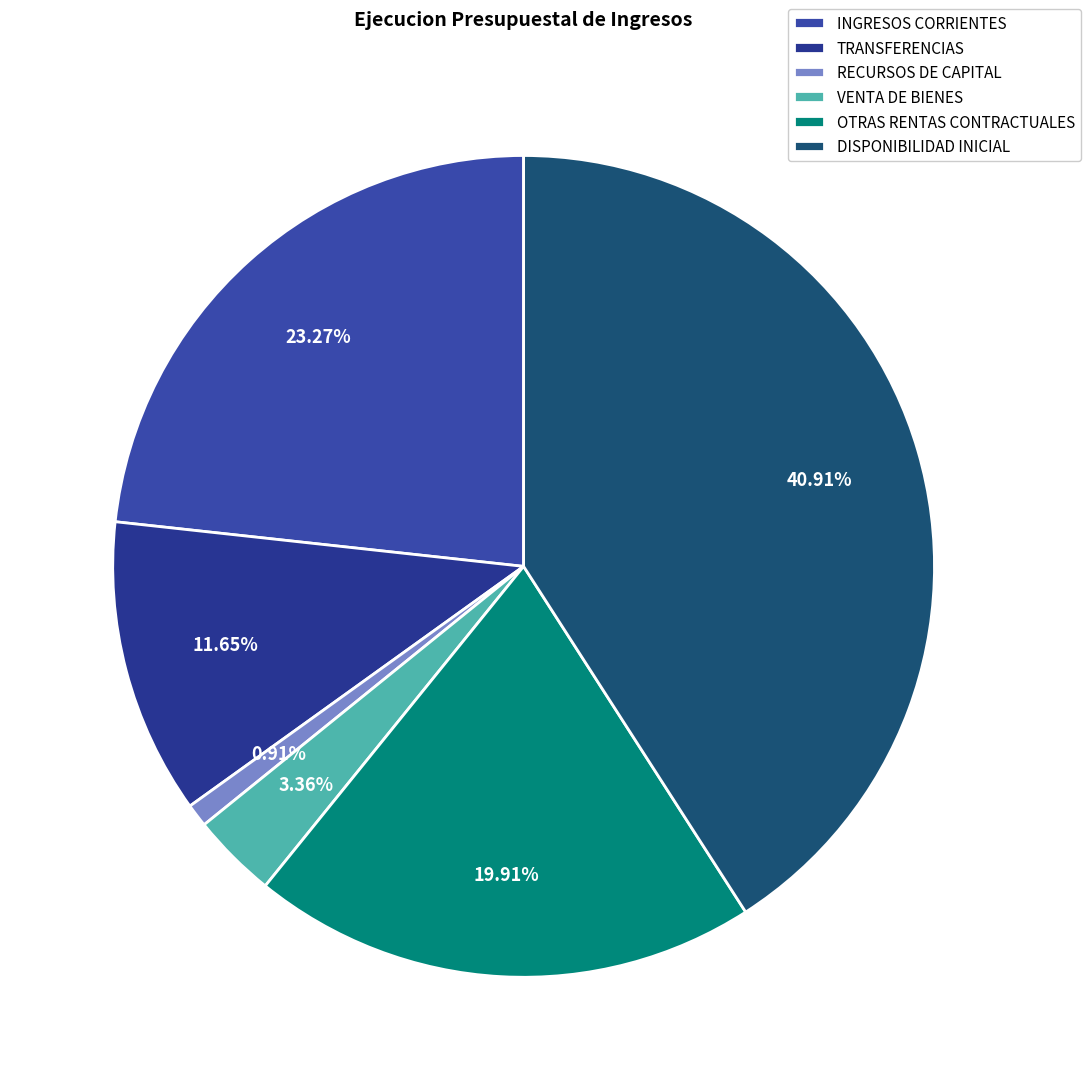

Is there a majority slice in this chart?

No